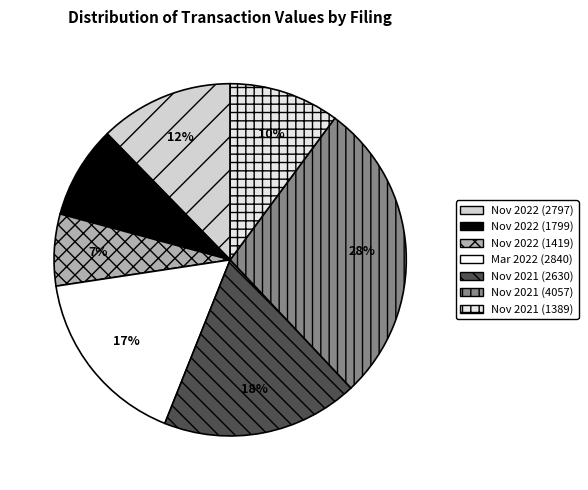

Rank the categories by value from lowest to highest.

Nov 2022 (1419), Nov 2022 (1799), Nov 2021 (1389), Nov 2022 (2797), Mar 2022 (2840), Nov 2021 (2630), Nov 2021 (4057)